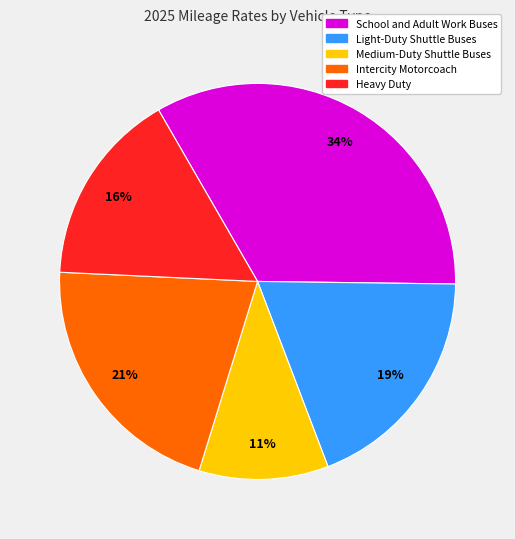

Does any single category account for the majority?

No